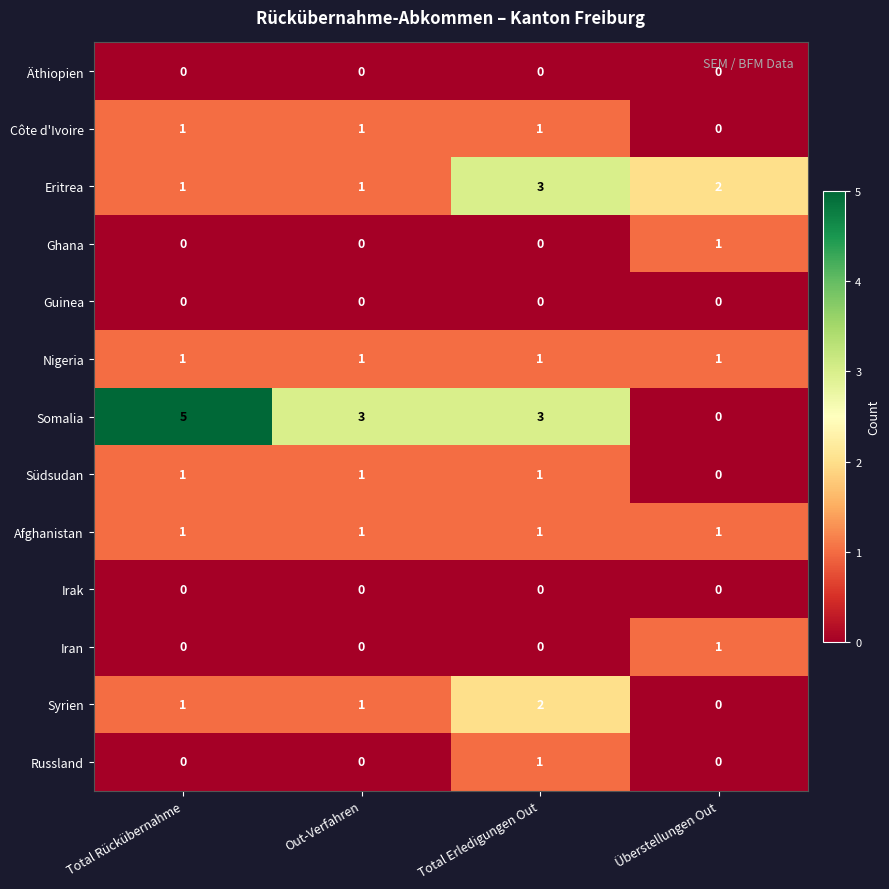

What is the greatest value displayed?

5